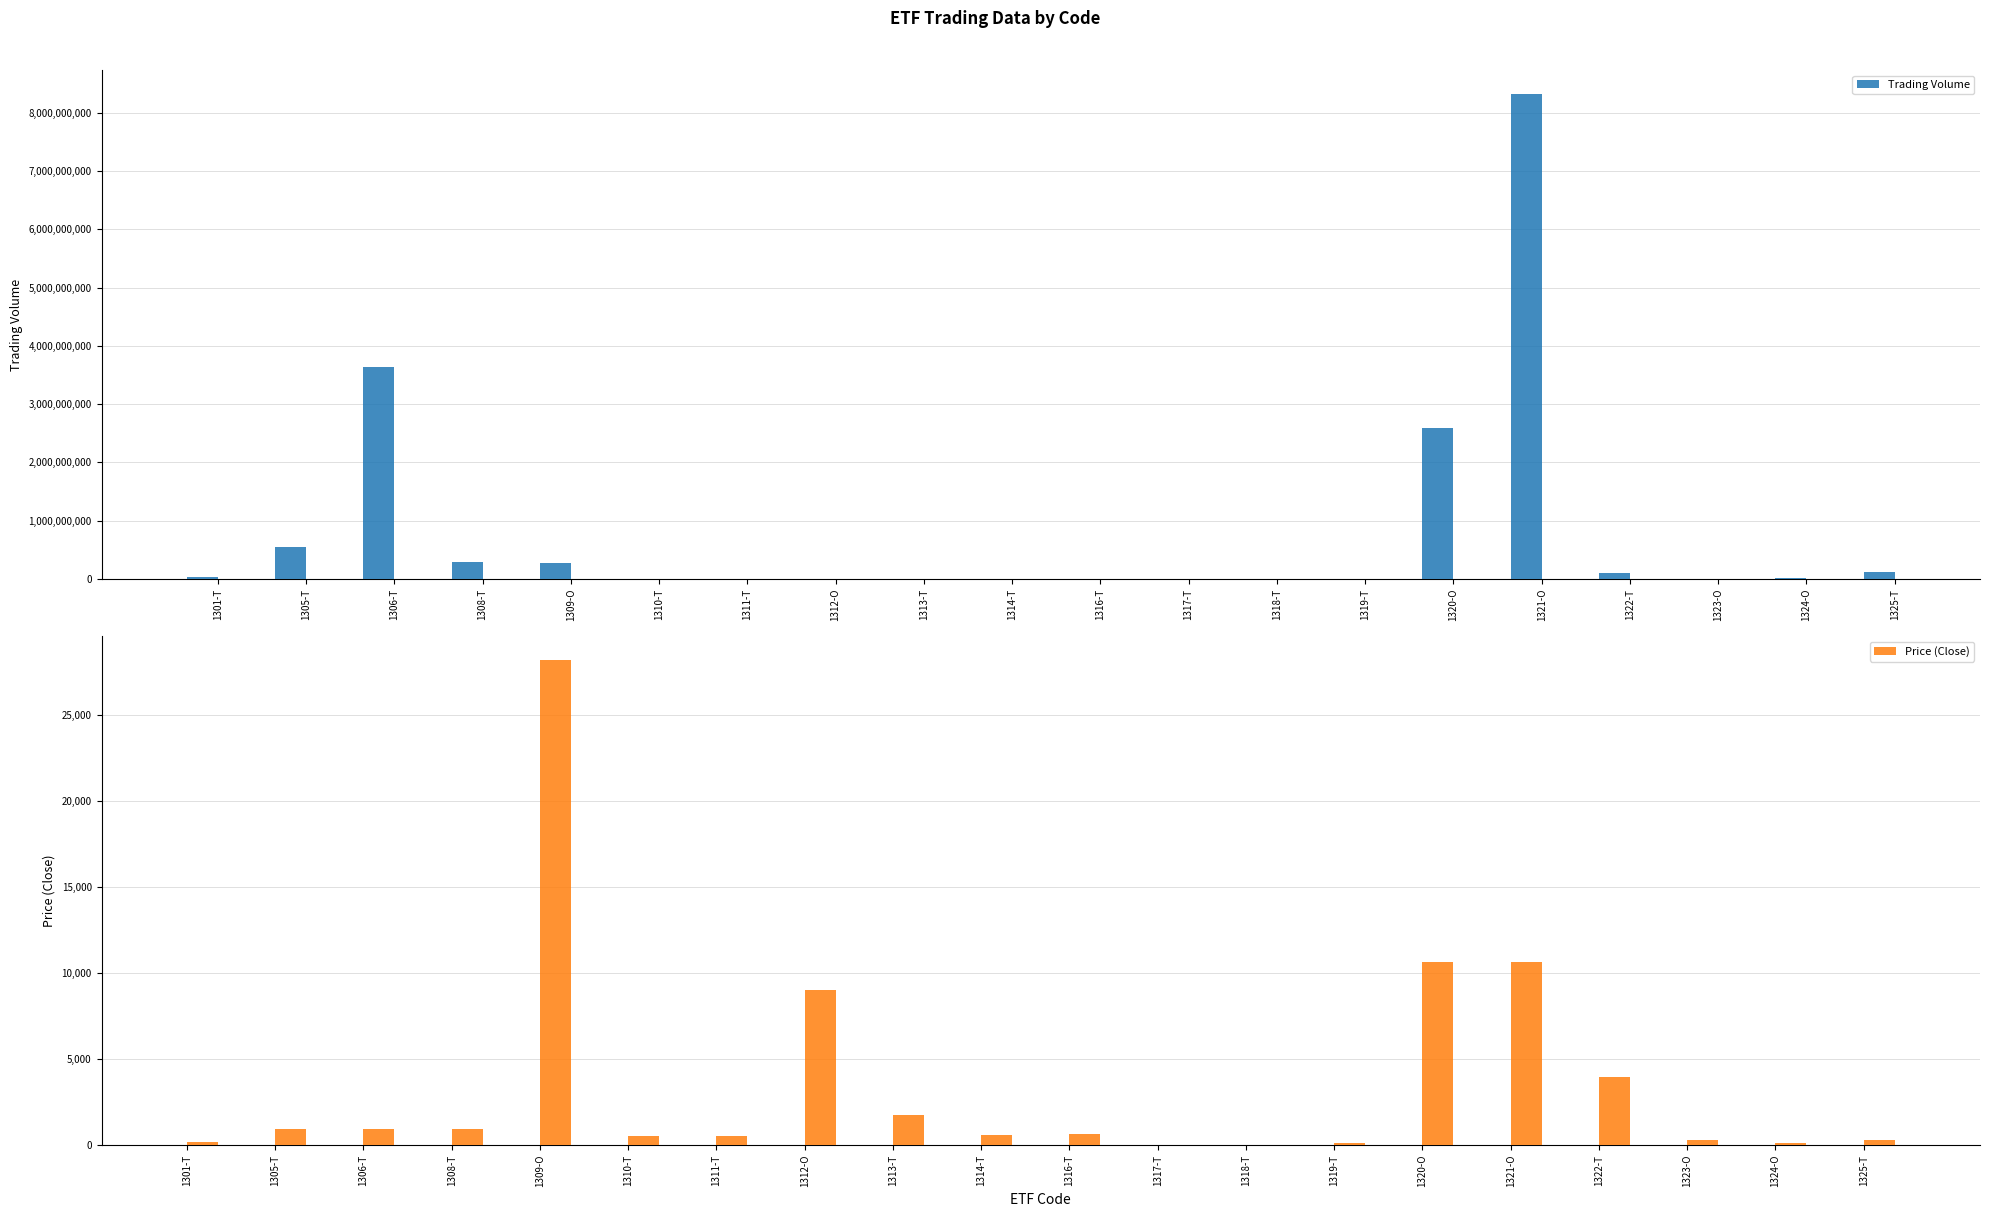

What are all the series names shown in the legend?

Trading Volume, Price (Close)